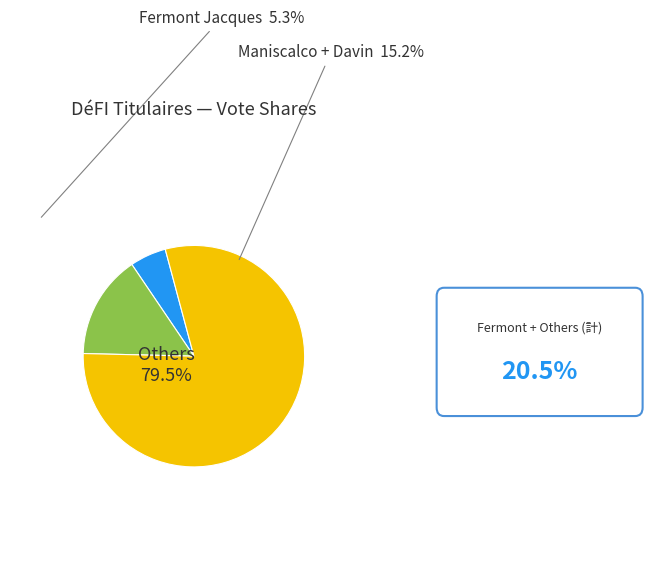

How many segments does this pie chart have?

3